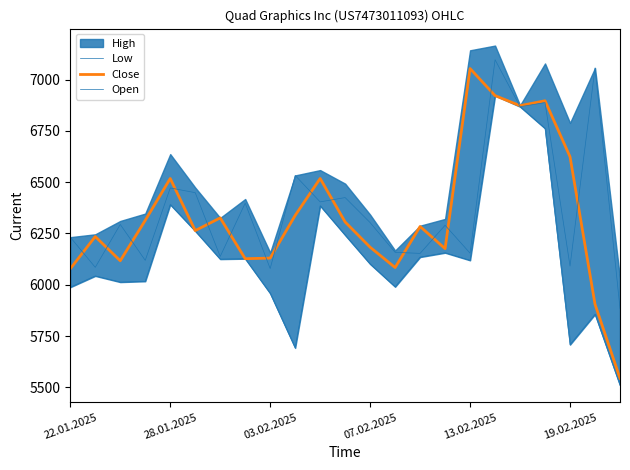

At how many categories does at least one series exceed 6419?

11